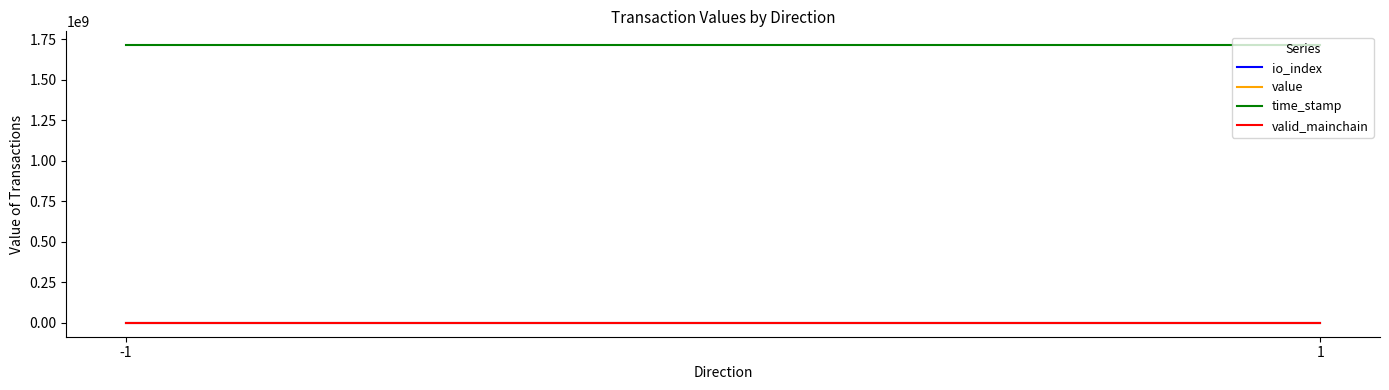

Reading left to right, extract all data points from this chart.

io_index: -1=0.5	1=0.5
value: -1=5.6	1=5.6
time_stamp: -1=1714155193.0	1=1714154912.0
valid_mainchain: -1=1.0	1=1.0